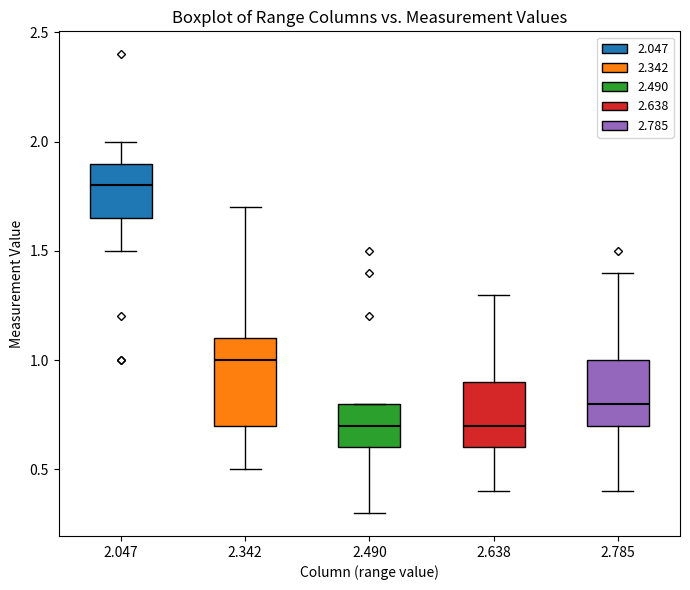

Reading left to right, transcribe this box plot: for each box, give where its median line is, the range the box spans, and where its two whiskers end, as read against the y-axis. The values are not printed on the chart, so give them approximately, as read against the axis.

2.047: median 1.80, box 1.65 to 1.90, whiskers 1.50 to 2.00
2.342: median 1.00, box 0.70 to 1.10, whiskers 0.50 to 1.70
2.490: median 0.70, box 0.60 to 0.80, whiskers 0.30 to 0.80
2.638: median 0.70, box 0.60 to 0.90, whiskers 0.40 to 1.30
2.785: median 0.80, box 0.70 to 1.00, whiskers 0.40 to 1.40